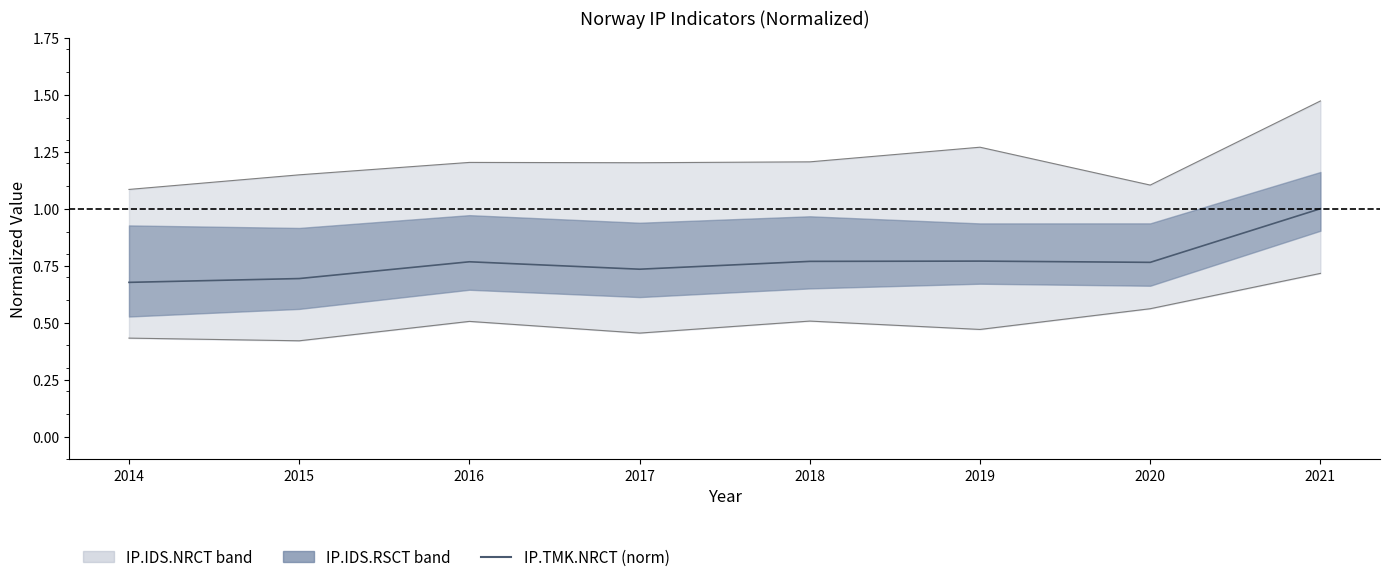

What is the average value?

0.8